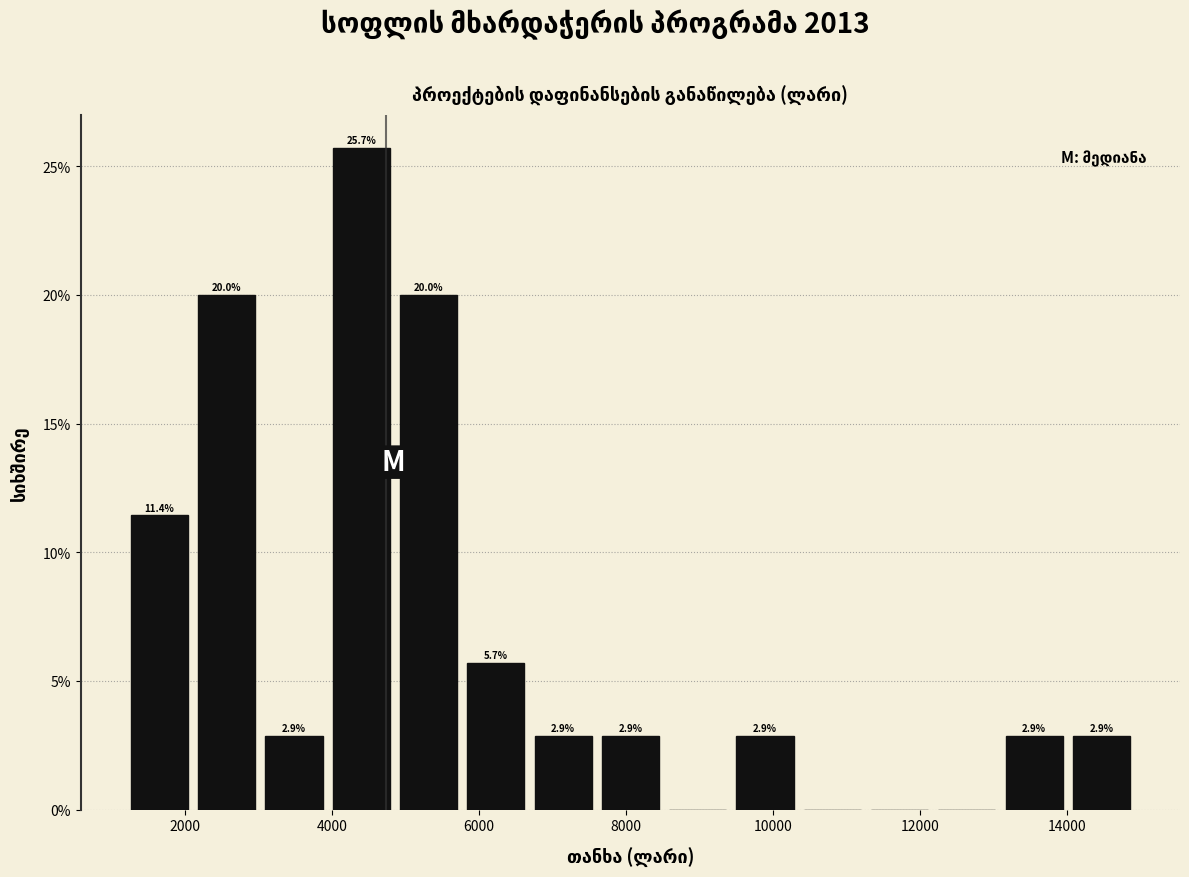

Which range on the x-axis has the tallest bar?

4000 to 4800